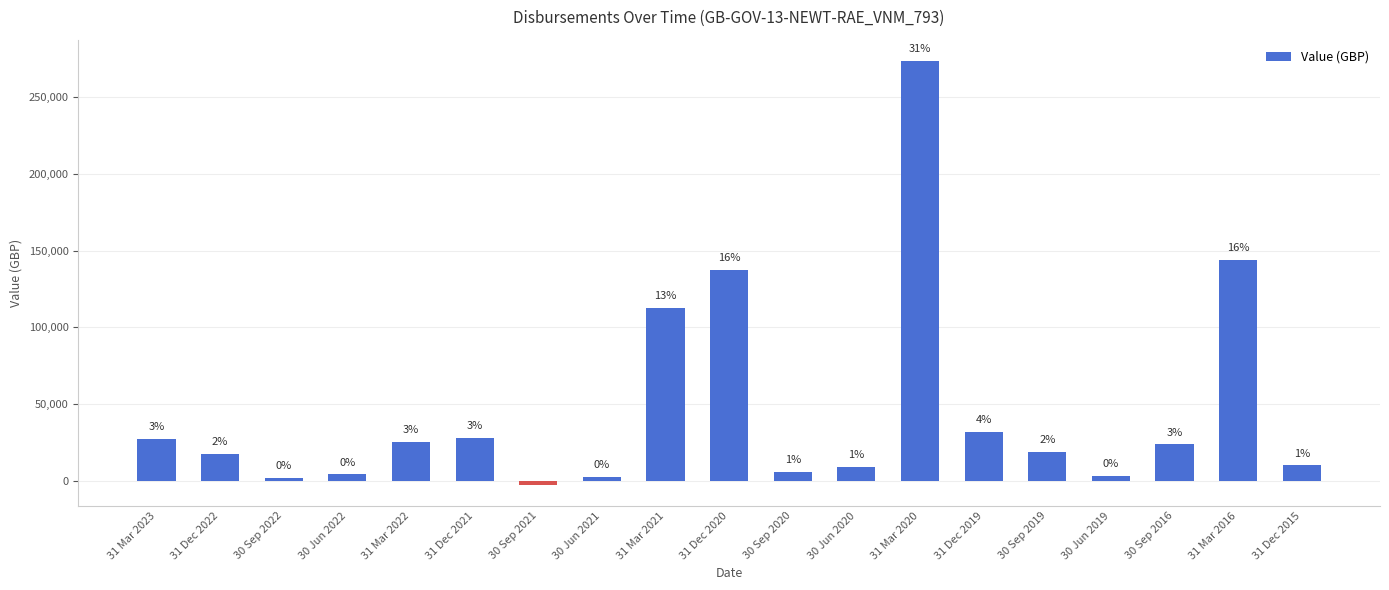

Between 30 Sep 2022 and 30 Jun 2021, which is larger?

30 Jun 2021